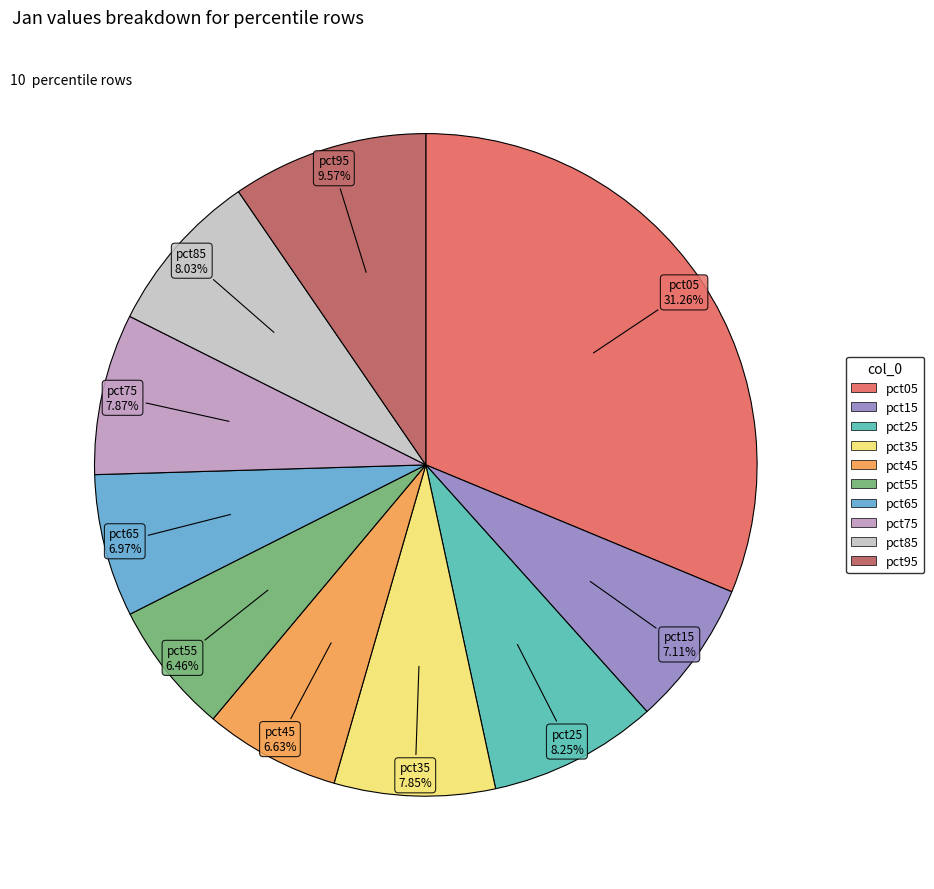

How many segments does this pie chart have?

10